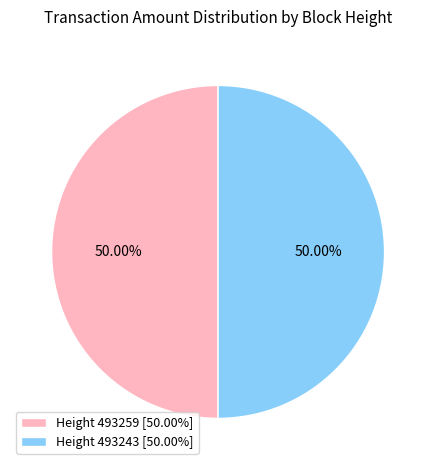

What is the ratio of the value at Height 493243 [50.00%] to the value at Height 493259 [50.00%]?

1.0